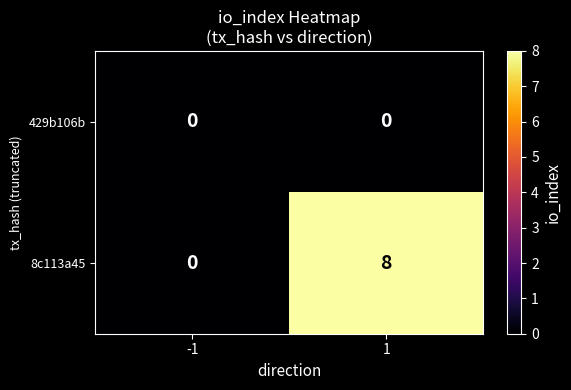

Reading right to left, extract all data points from this chart.

429b106b: 0	0
8c113a45: 8	0